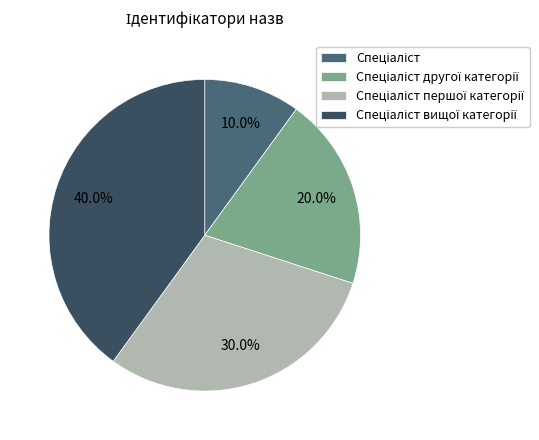

Is there any slice that represents more than half of the pie?

No